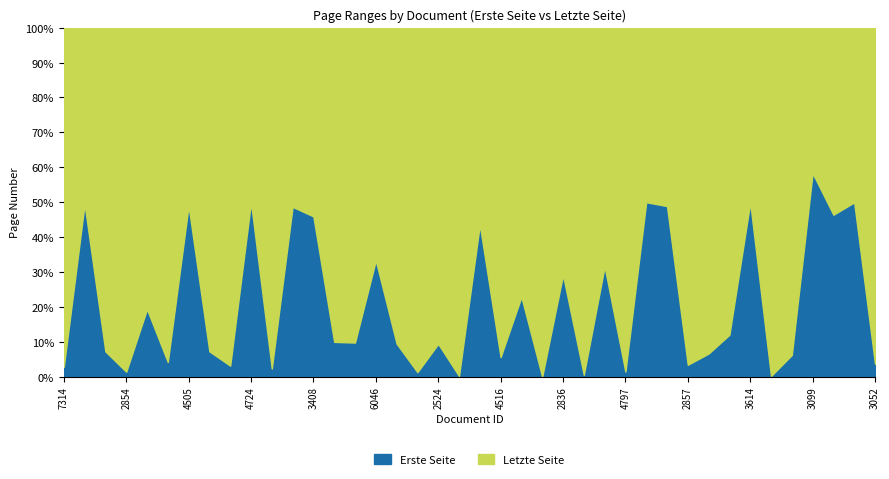

True or false: Letzte Seite has a value of 340 at 3736.

False